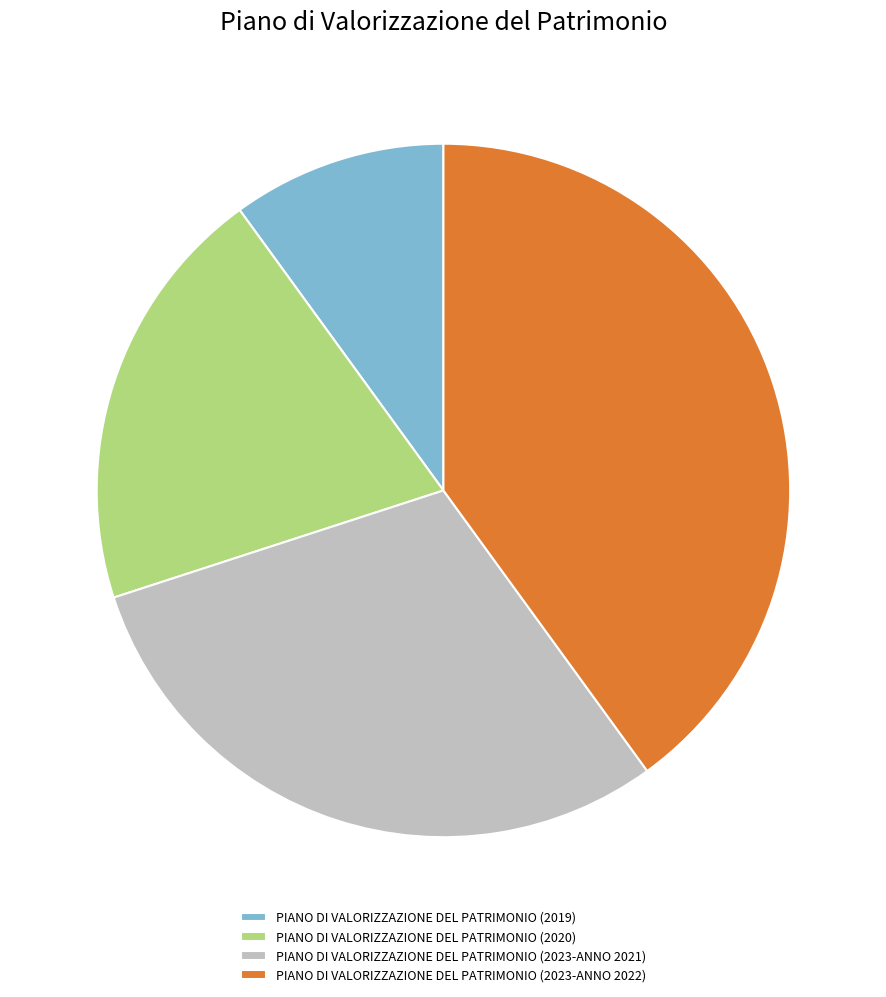

Does PIANO DI VALORIZZAZIONE DEL PATRIMONIO (2020) account for over 50% of the chart?

No